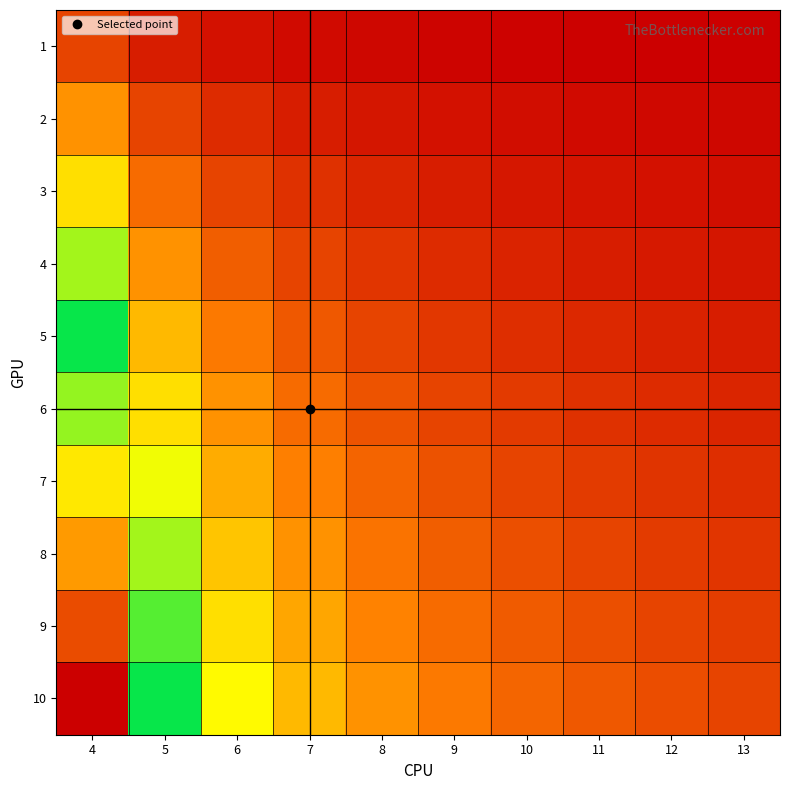

What is the difference between the highest and lowest values at 9?

329.9